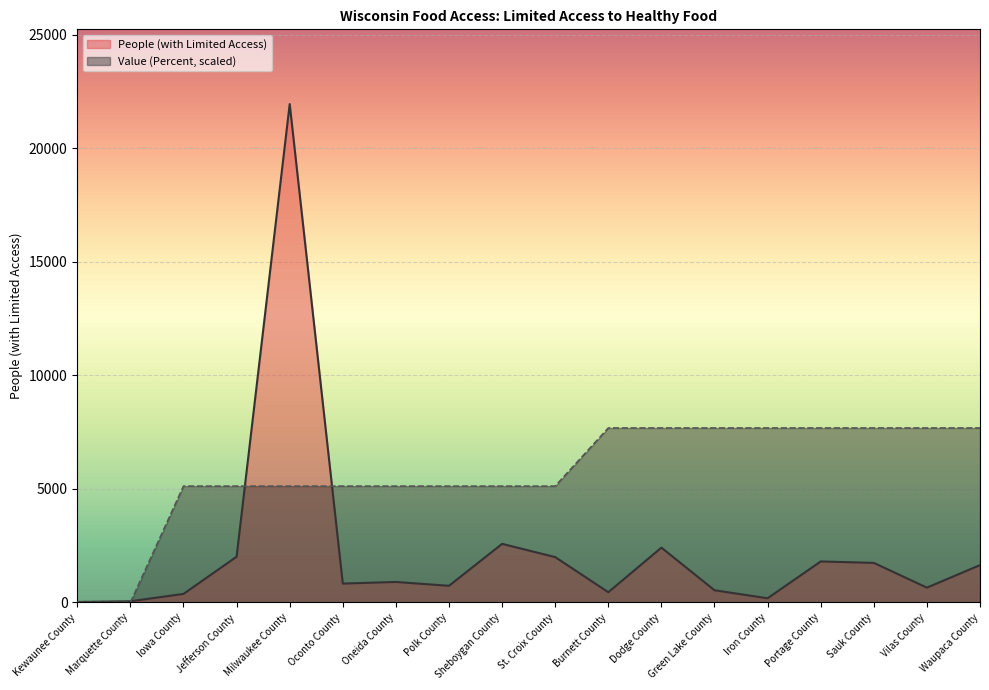

Rank the series at Kewaunee County from lowest to highest value.

Value (Percent, scaled), People (with Limited Access)